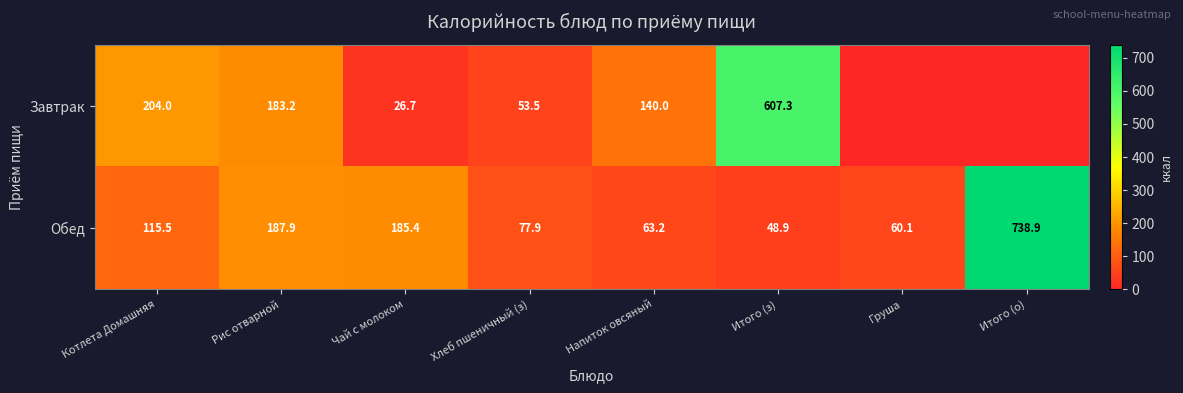

True or false: Завтрак has a value of 183.2 at Рис отварной.

True